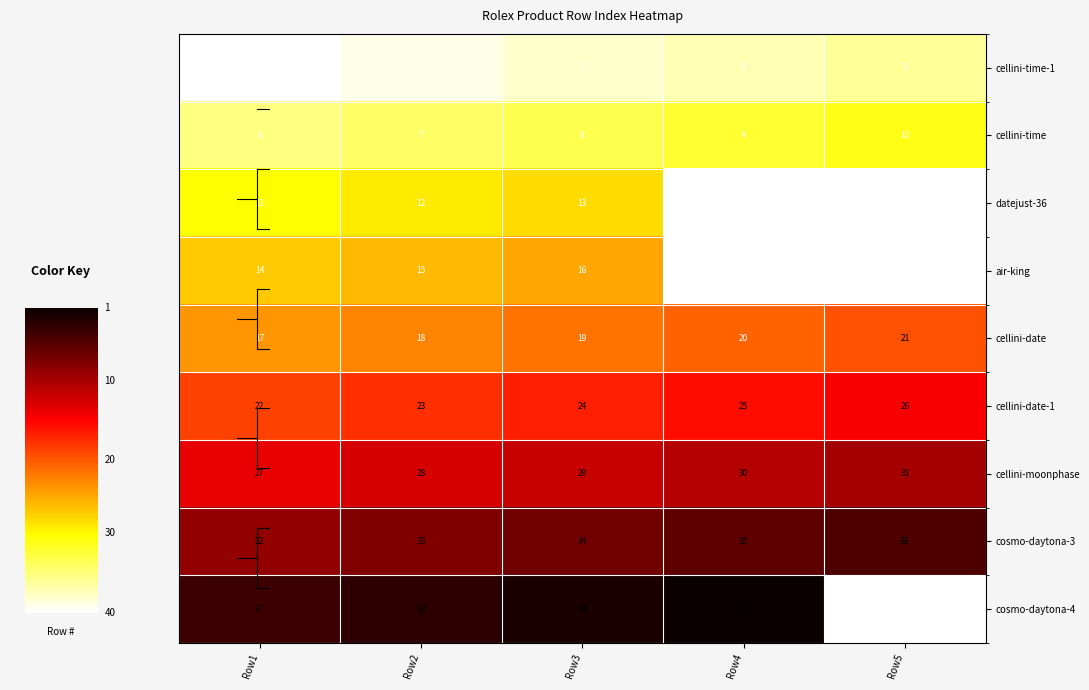

What is the difference between the highest and lowest values at Row5?

31.0